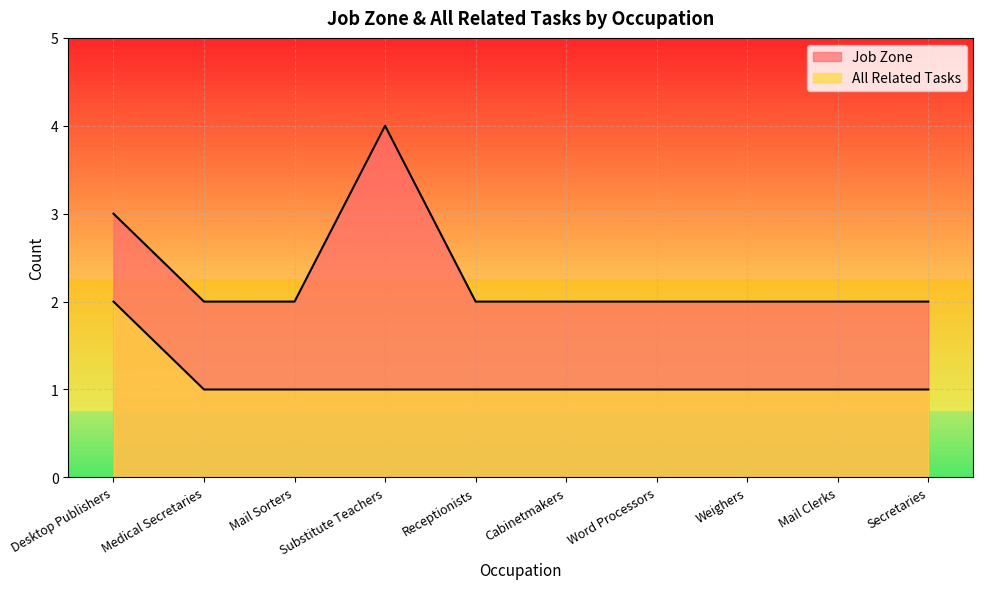

Count the All Related Tasks values in the range 1 to 2.

10